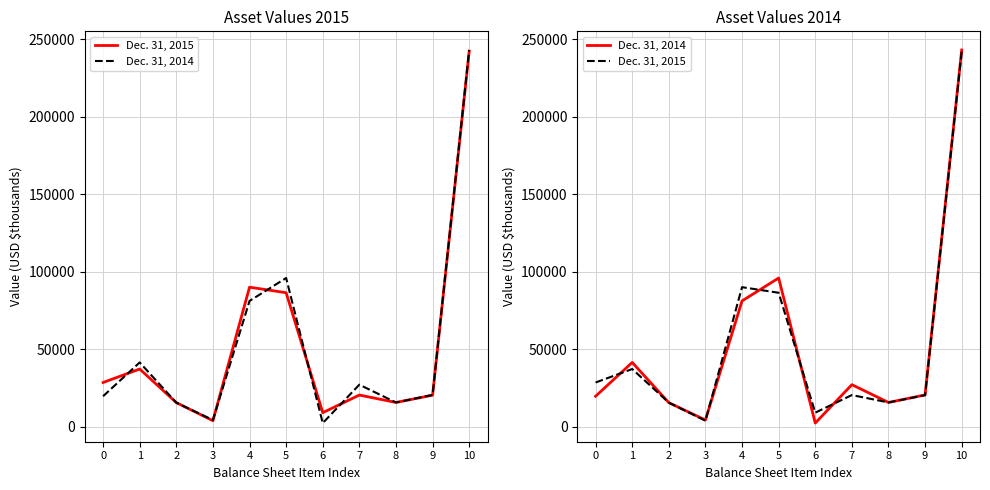

True or false: Dec. 31, 2015 has more than 1 points higher than both neighbors.

True